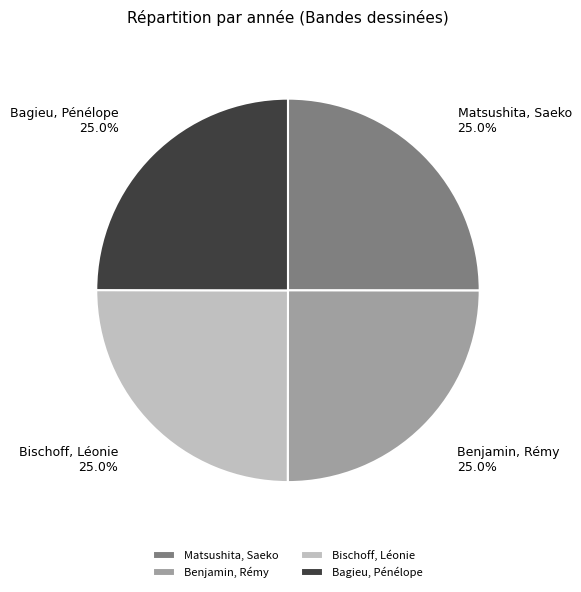

Approximately how many times larger is the value at Matsushita, Saeko compared to Bagieu, Pénélope?

1.0